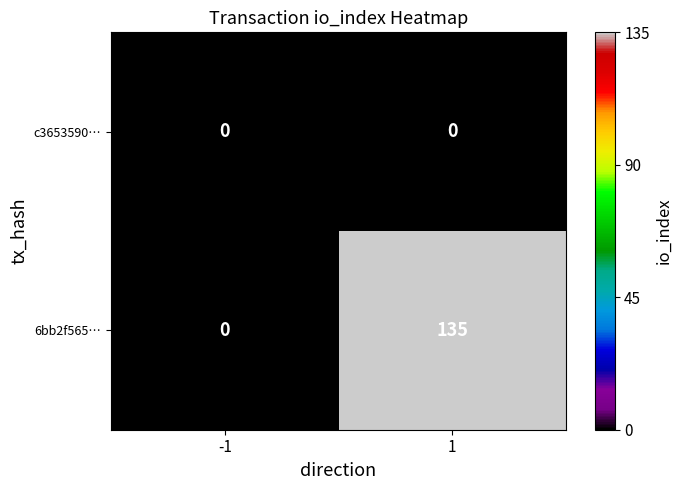

Rank the series by their maximum value, from lowest to highest.

c3653590…, 6bb2f565…